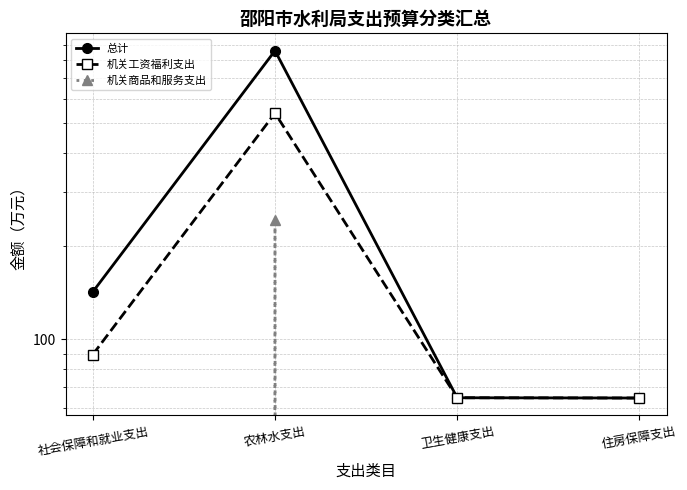

True or false: 总计 and 机关工资福利支出 cross at least once.

False